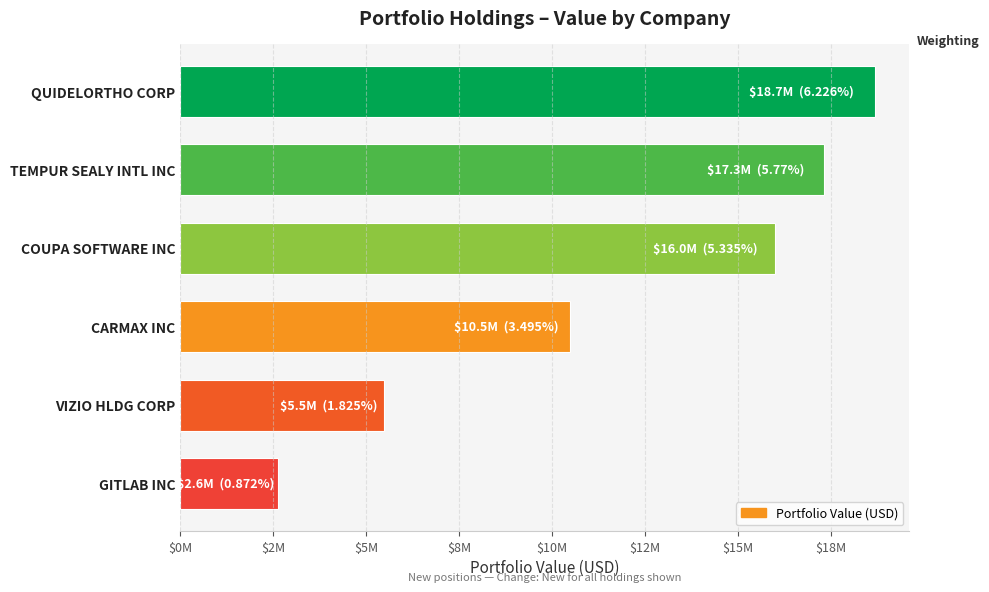

Where is the data nearest to the value 10653413?

CARMAX INC